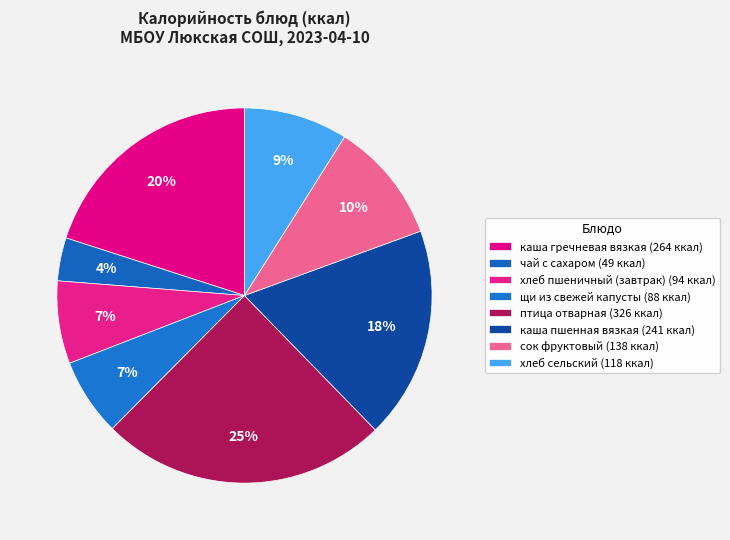

Count the number of slices in the pie.

8